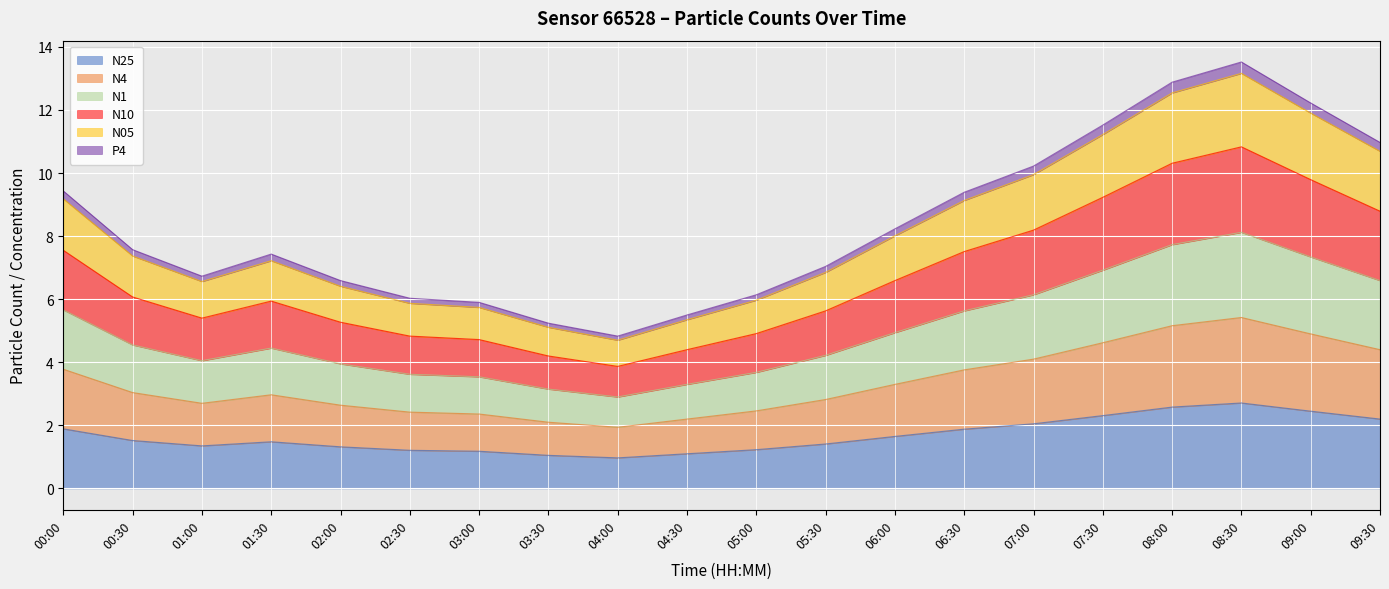

True or false: N25 and N10 cross at least once.

False